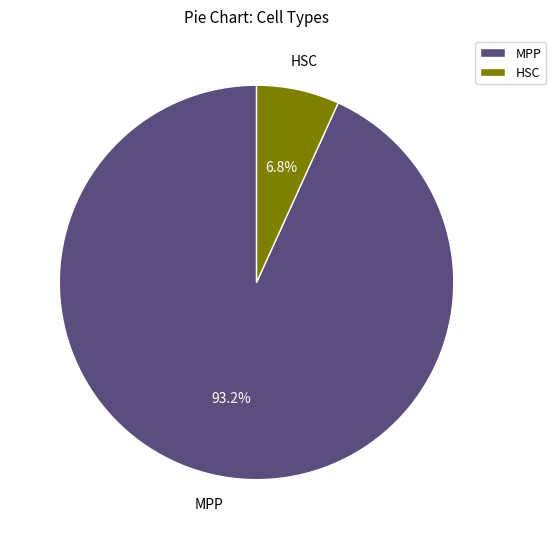

To the nearest percent, what portion does MPP represent?

93%